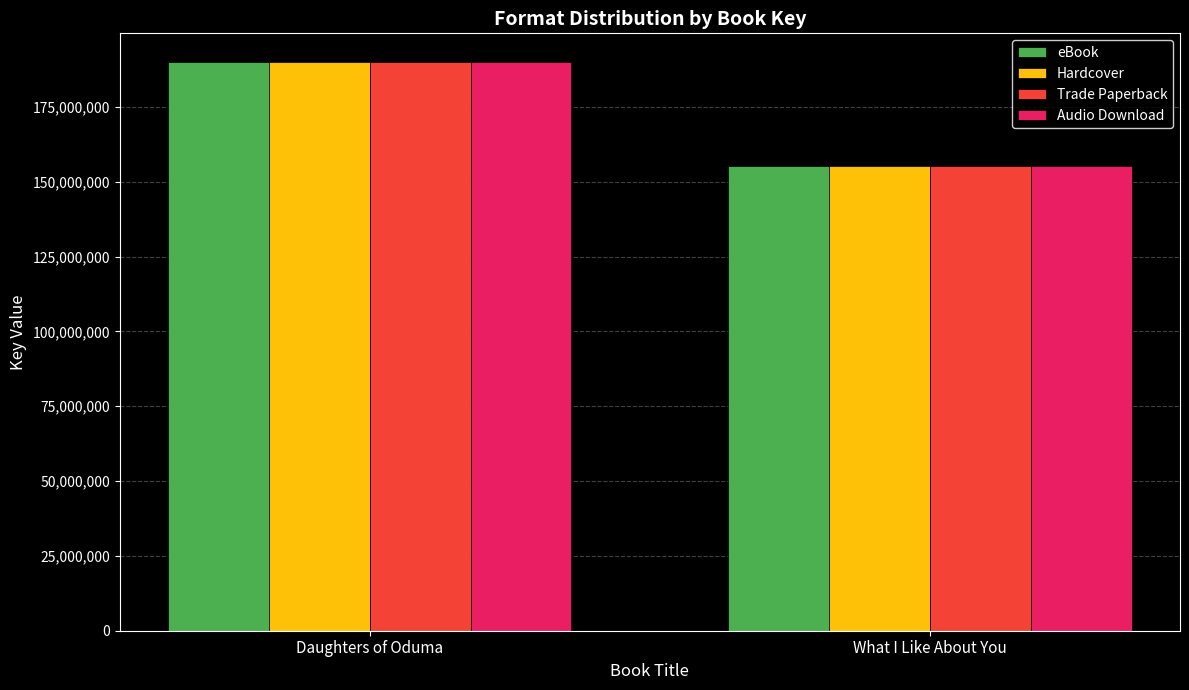

What is the label of the 2nd bar from the right?

Daughters of Oduma